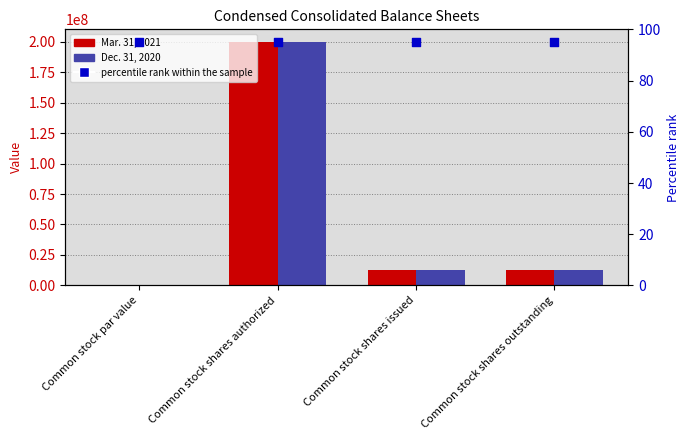

Which series has the largest Y range (max minus min)?

Mar. 31, 2021